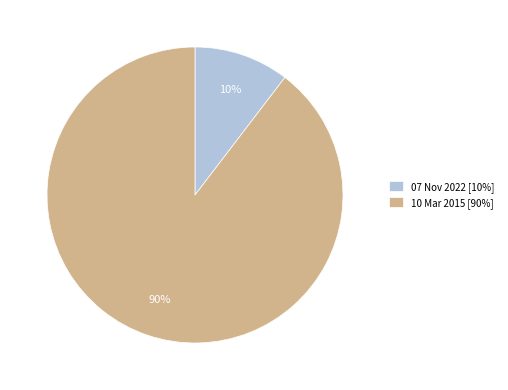

Which category has the smallest portion of the pie?

07 Nov 2022